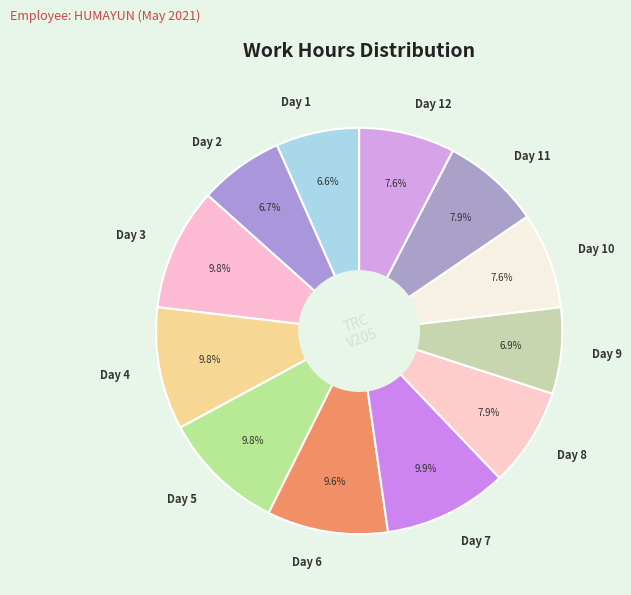

Is there any slice that represents more than half of the pie?

No